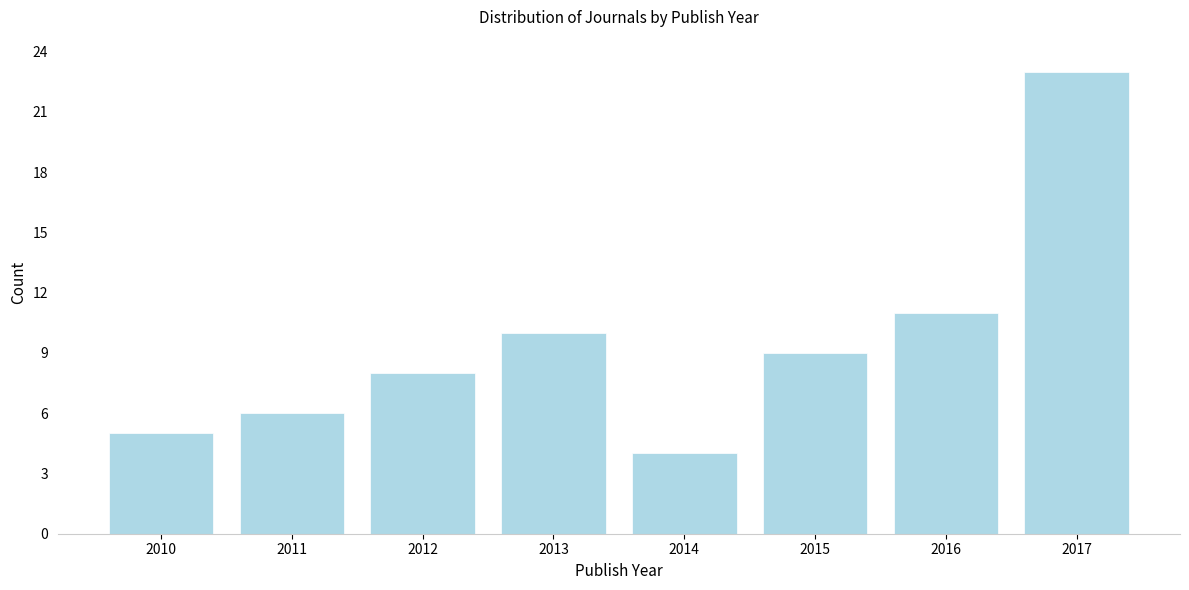

Reading left to right, extract all data points from this chart.

5	6	8	10	4	9	11	23